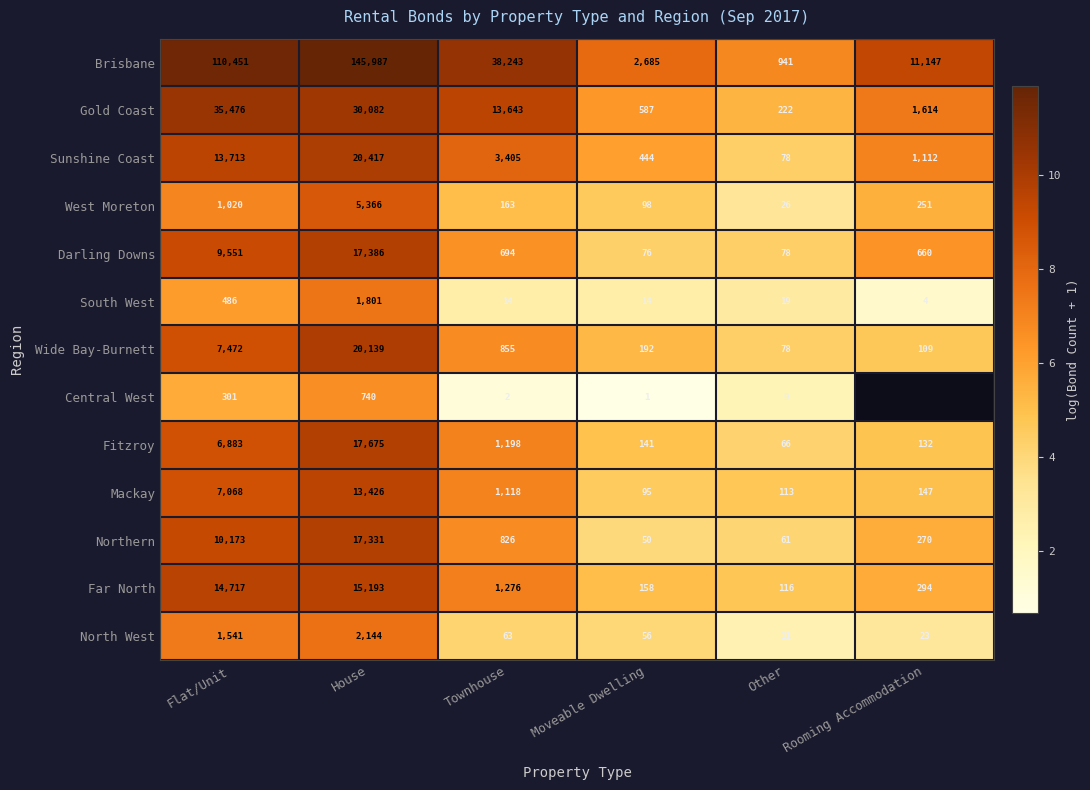

Is the value of West Moreton at Townhouse greater than the value of Central West at Other?

Yes